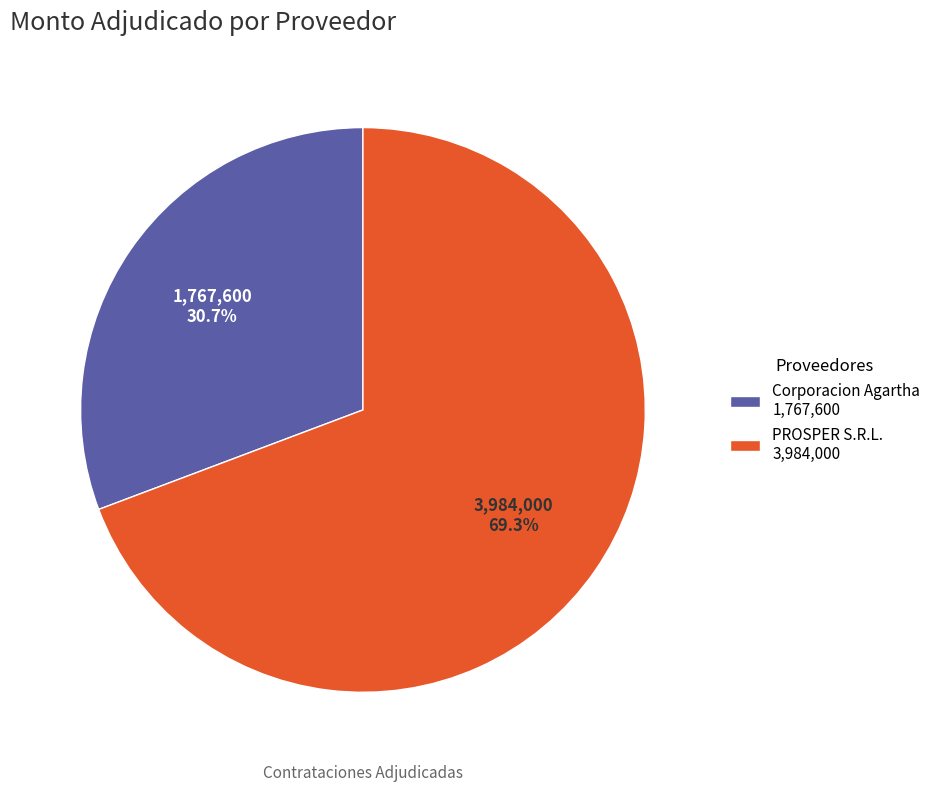

Which slice is the largest?

PROSPER S.R.L.